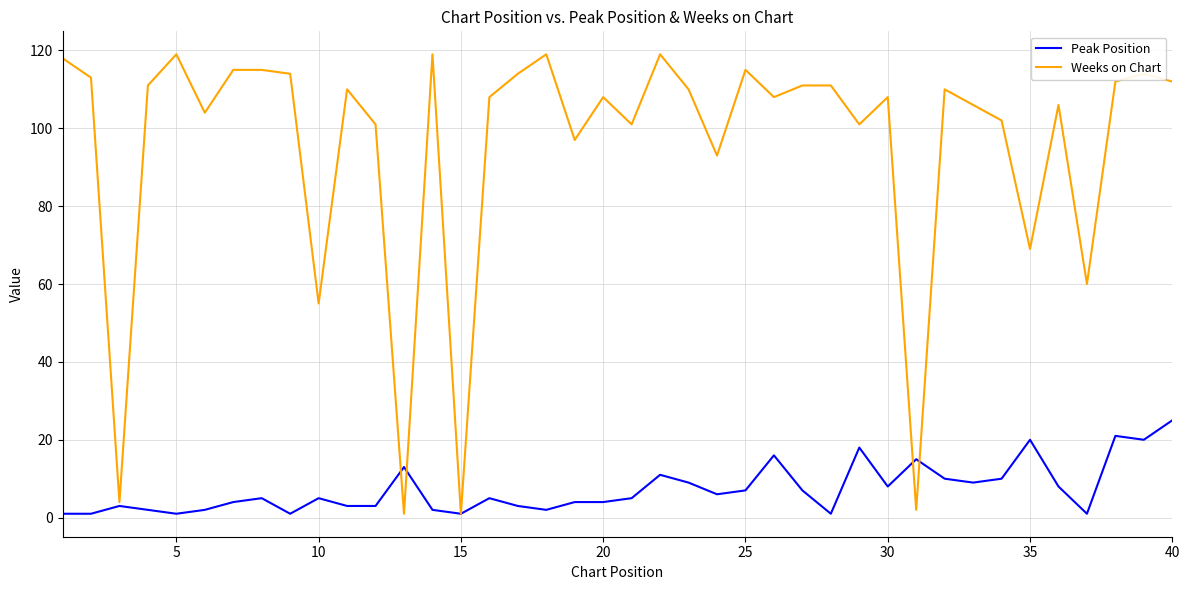

What is the maximum value for Weeks on Chart?

119